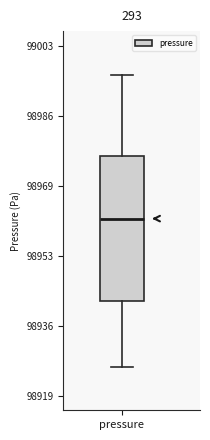

Transcribe this box plot: give where the median line is, the range the box spans, and where the two whiskers end, as read against the y-axis. The values are not printed on the chart, so give them approximately, as read against the axis.

median 98962, box 98942 to 98976, whiskers 98926 to 98996